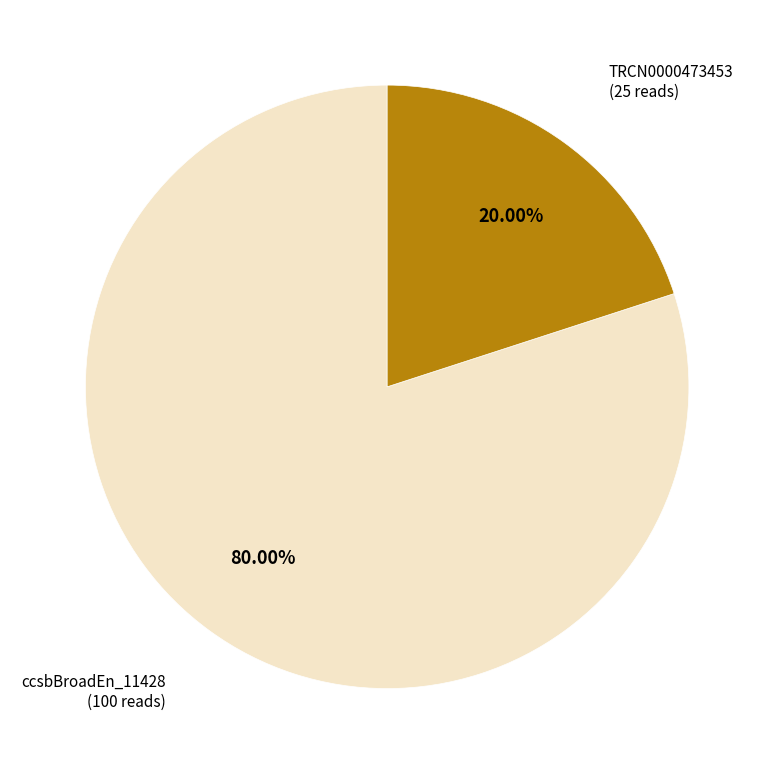

Is there a majority slice in this chart?

Yes